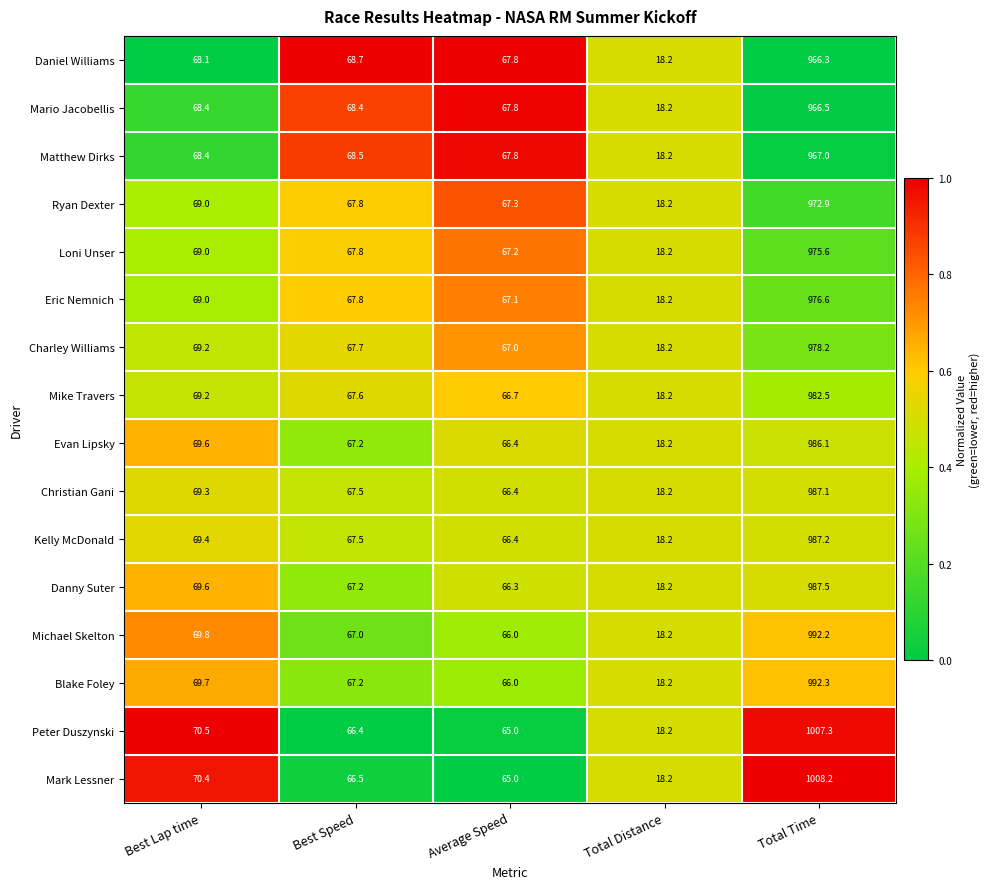

Where is Peter Duszynski nearest to the value 512?

Best Lap time